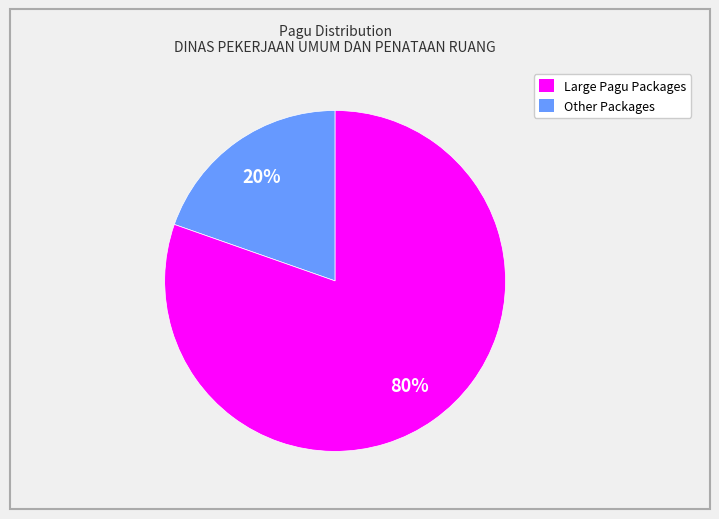

To the nearest percent, what is the average slice percentage?

50%